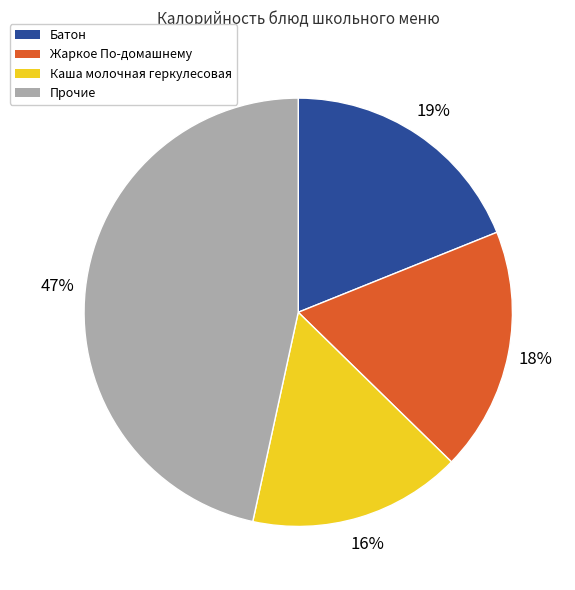

Is there any slice that represents more than half of the pie?

No